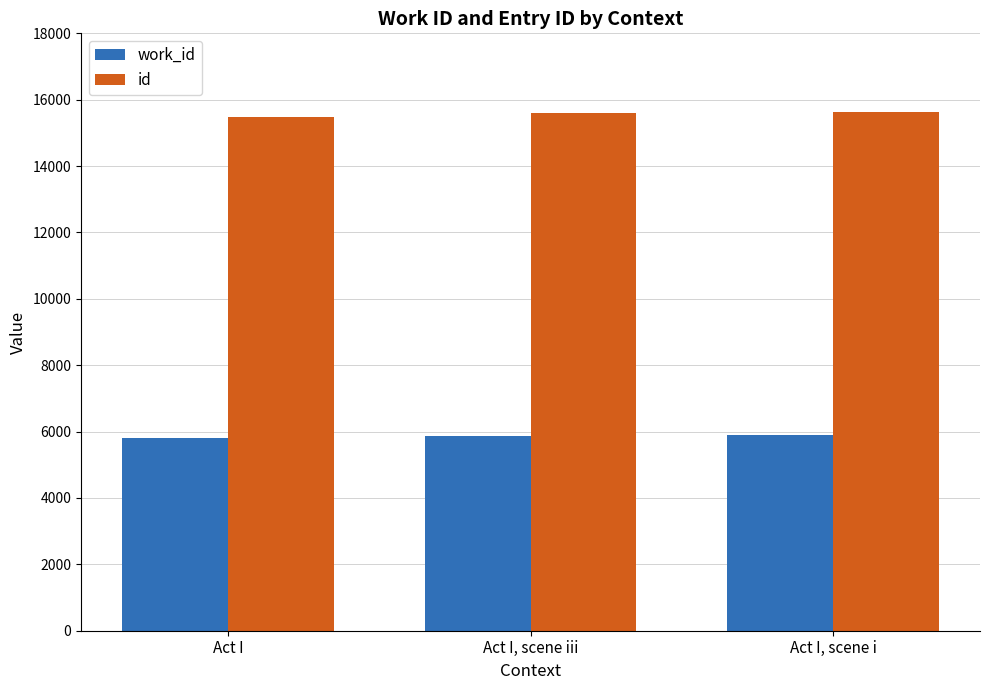

At how many categories does at least one series exceed 6981?

3